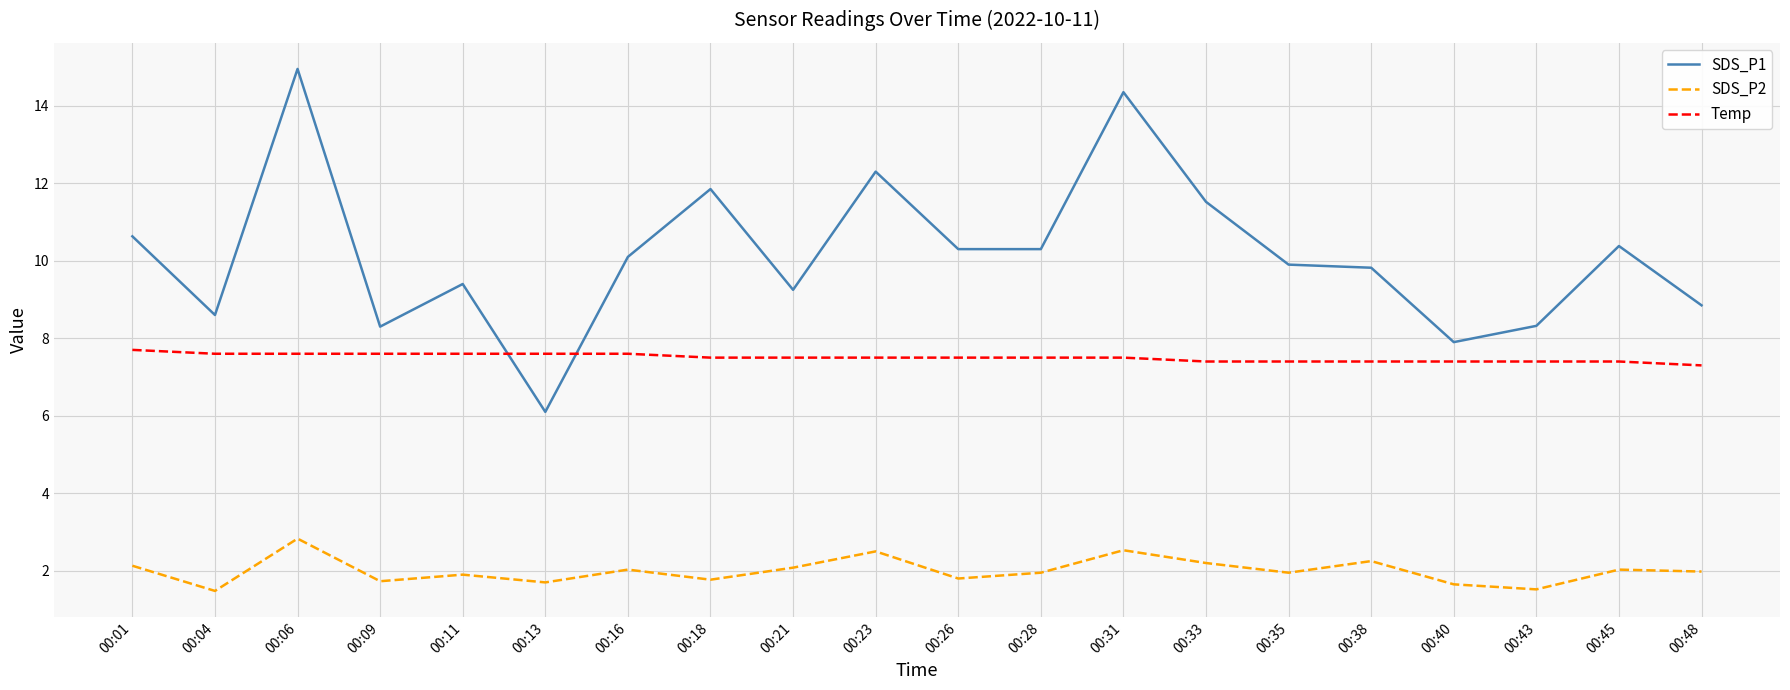

The value of SDS_P1 at 00:13 is 9.4. True or false?

False